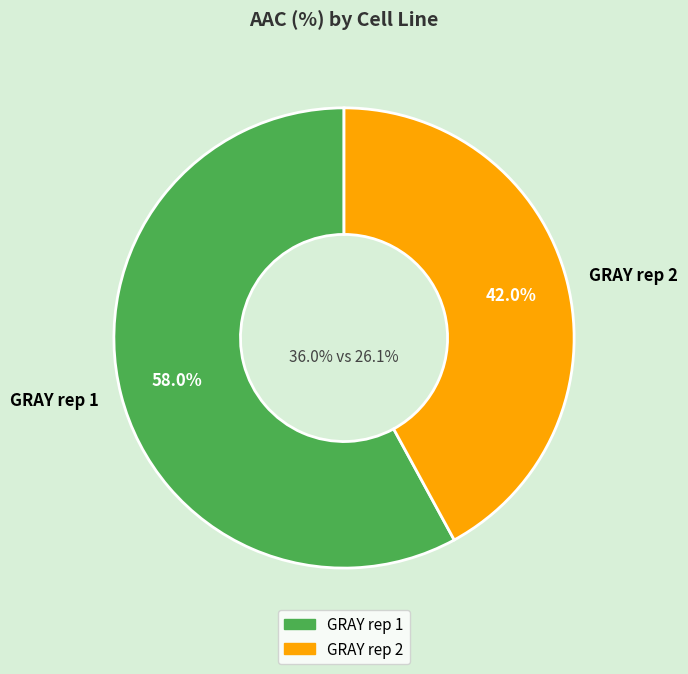

Is there any slice that represents more than half of the pie?

Yes